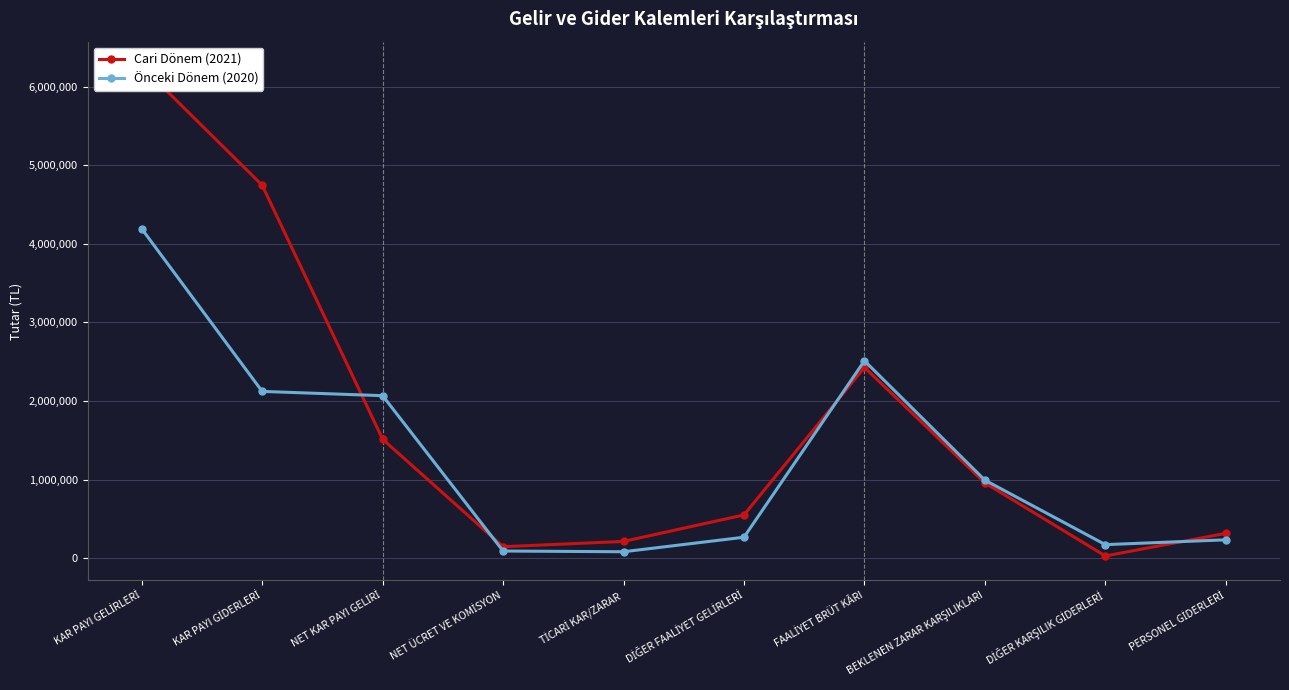

Between TİCARİ KAR/ZARAR and PERSONEL GİDERLERİ, which series saw the biggest shift?

Önceki Dönem (2020)